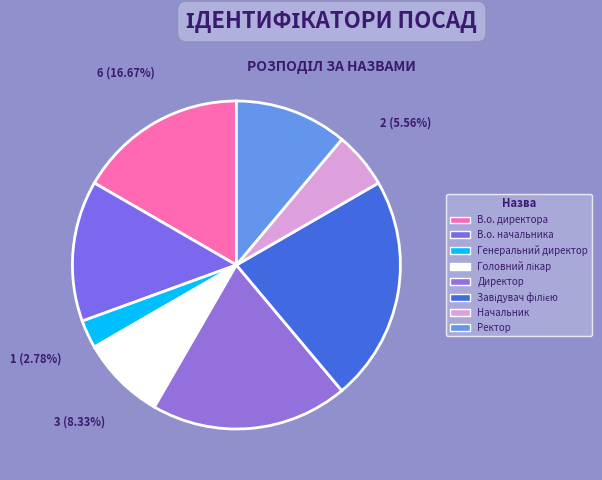

Is there a majority slice in this chart?

No